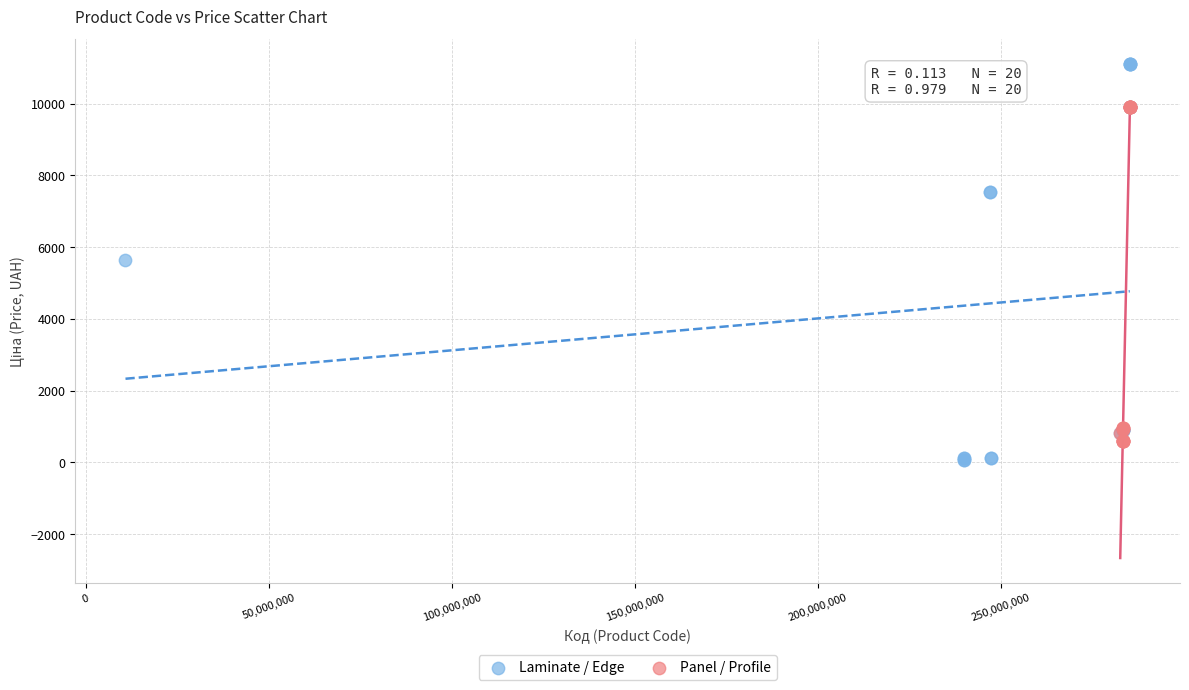

Which series reaches the maximum Y coordinate?

Laminate / Edge